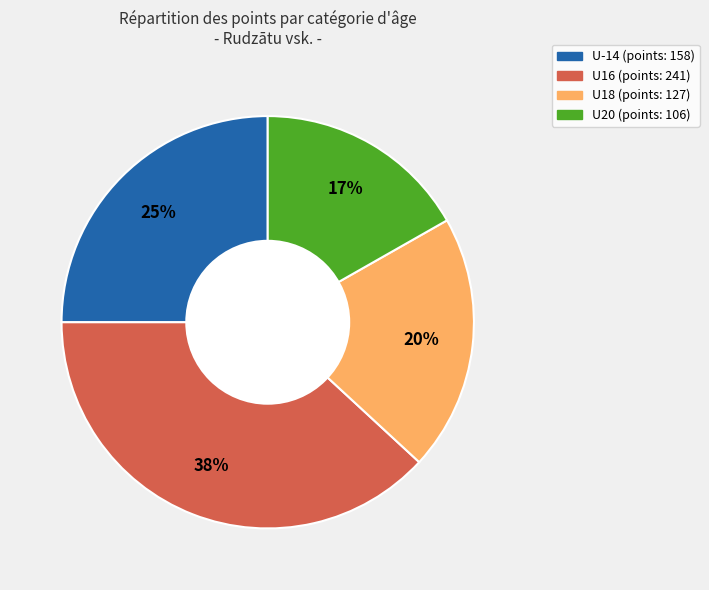

Between U16 and U20, which is larger?

U16